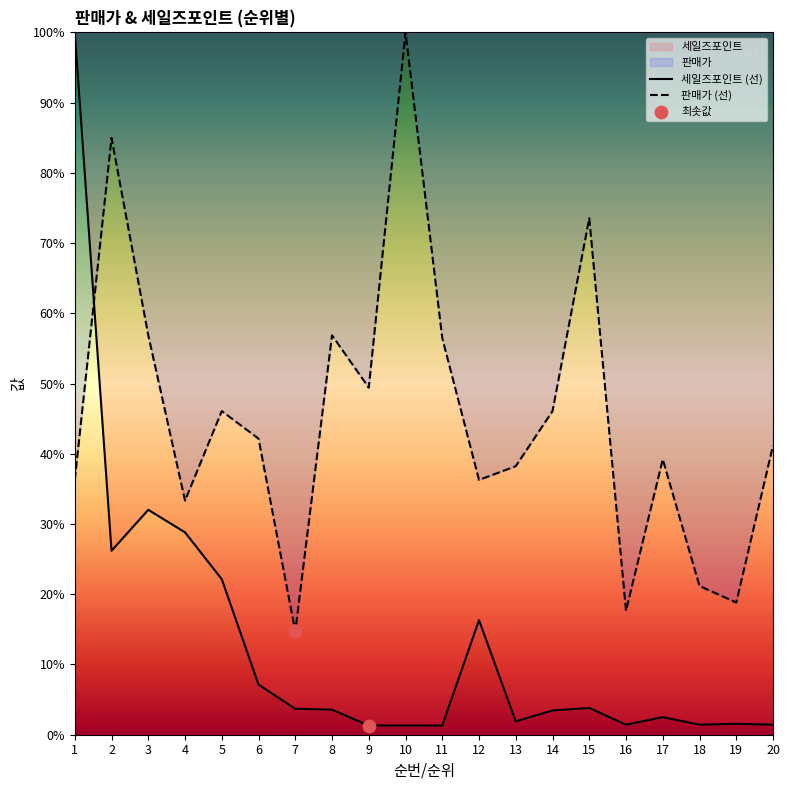

Which series contains the lowest Y value?

세일즈포인트